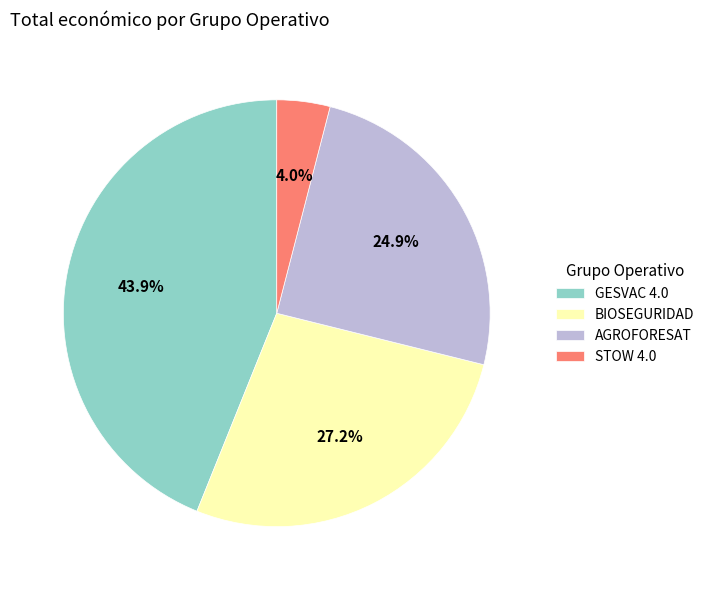

To the nearest percent, what is the difference between the STOW 4.0 and AGROFORESAT slice percentages?

21%